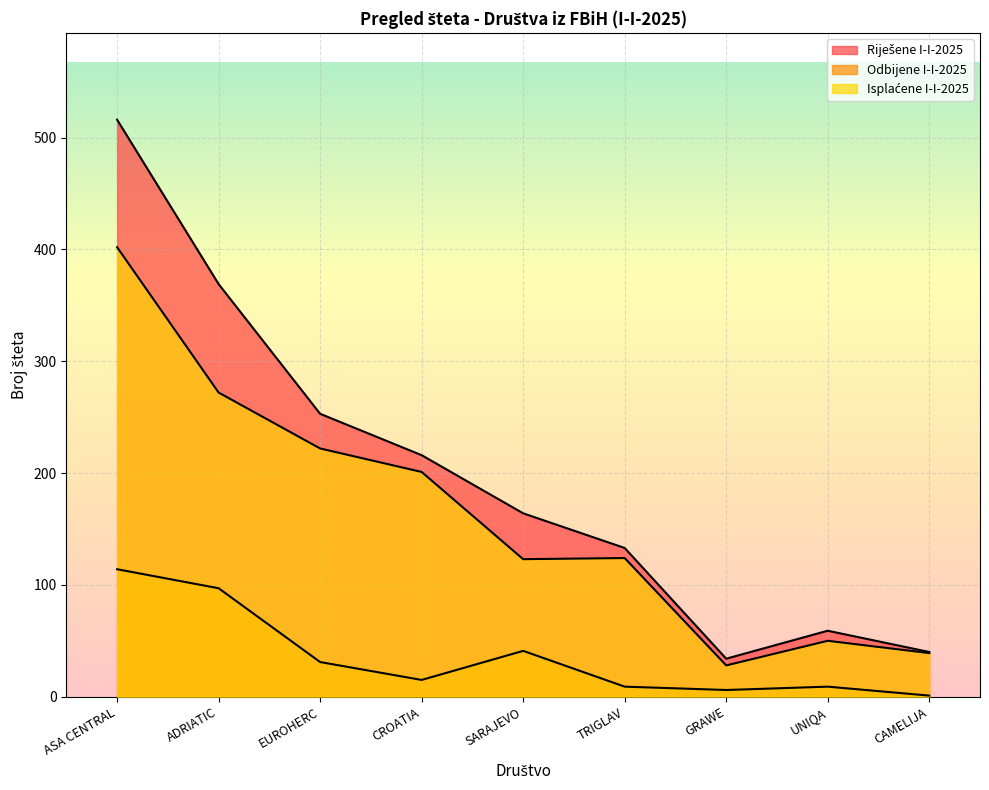

At which category is the sum across all series the highest?

ASA CENTRAL